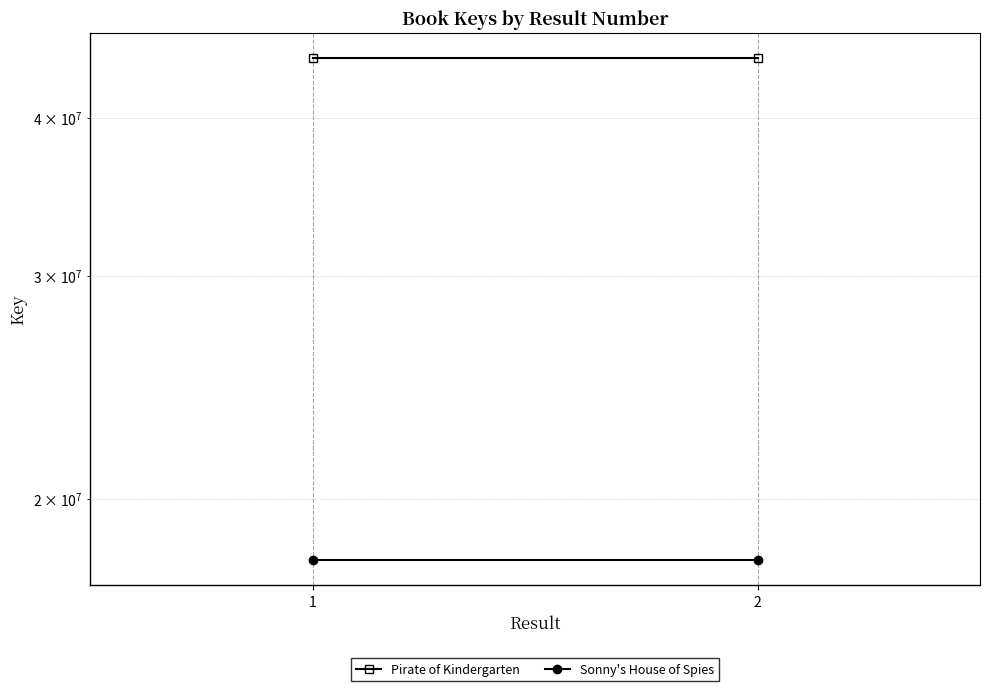

Reading right to left, extract all data points from this chart.

Pirate of Kindergarten: 2=44605399	1=44605399
Sonny's House of Spies: 2=17877233	1=17877233